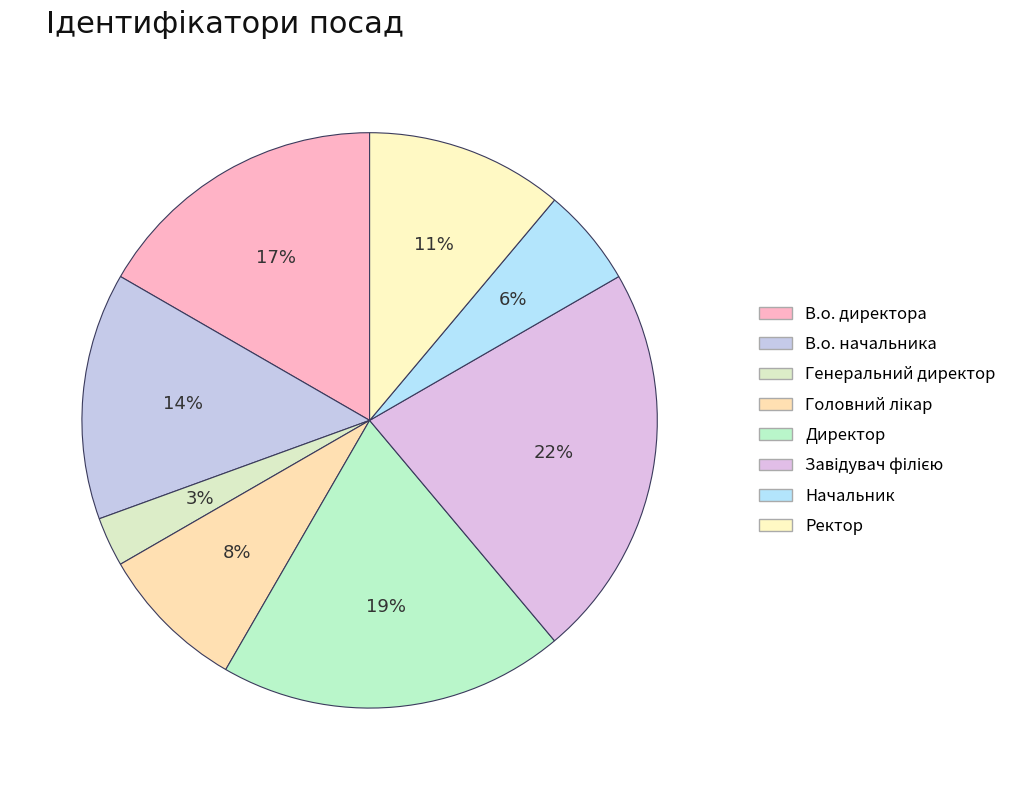

To the nearest percent, what is the average slice percentage?

12%